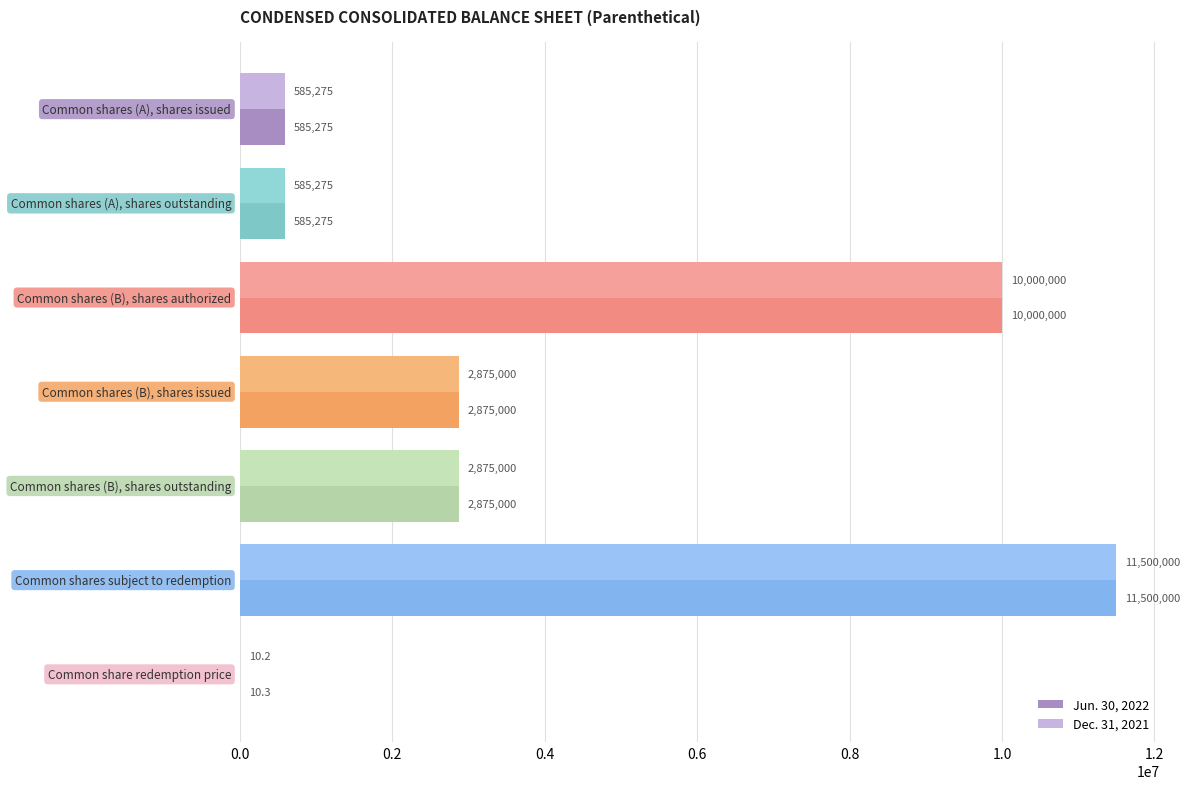

What is the maximum value for Dec. 31, 2021?

11500000.0